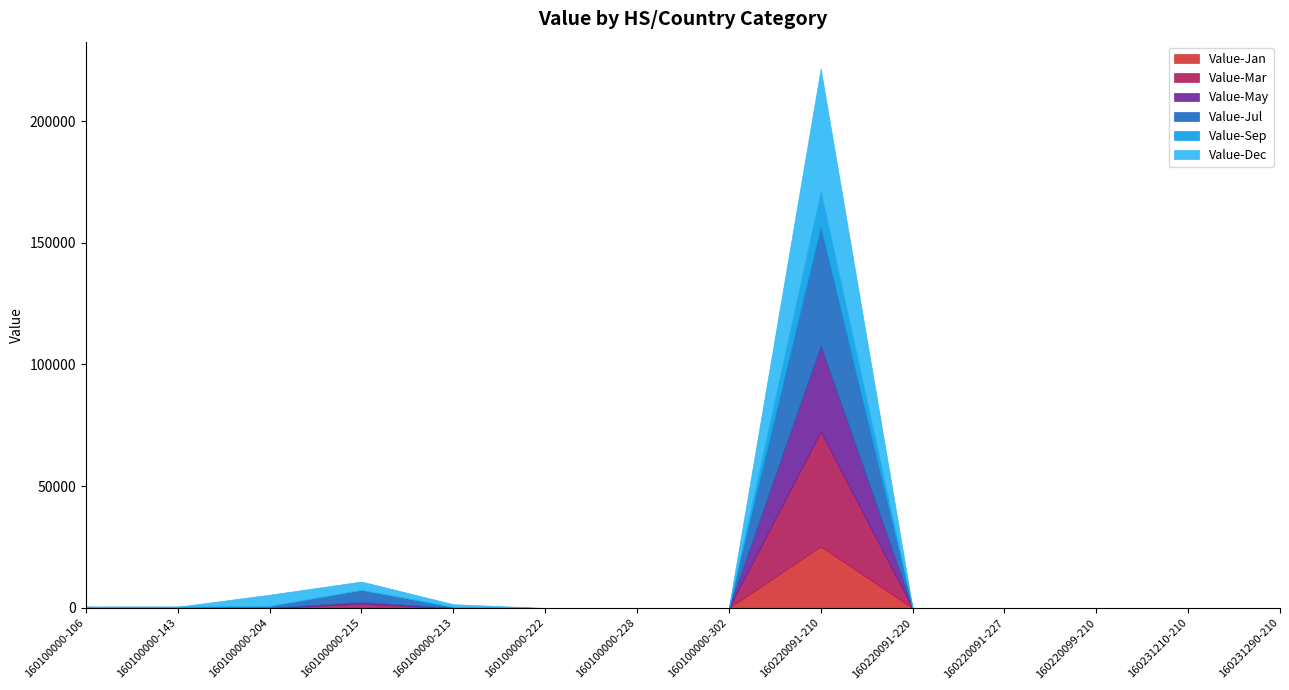

Is the value of Value-Jul at 160100000-143 greater than the value of Value-Mar at 160231290-210?

Yes